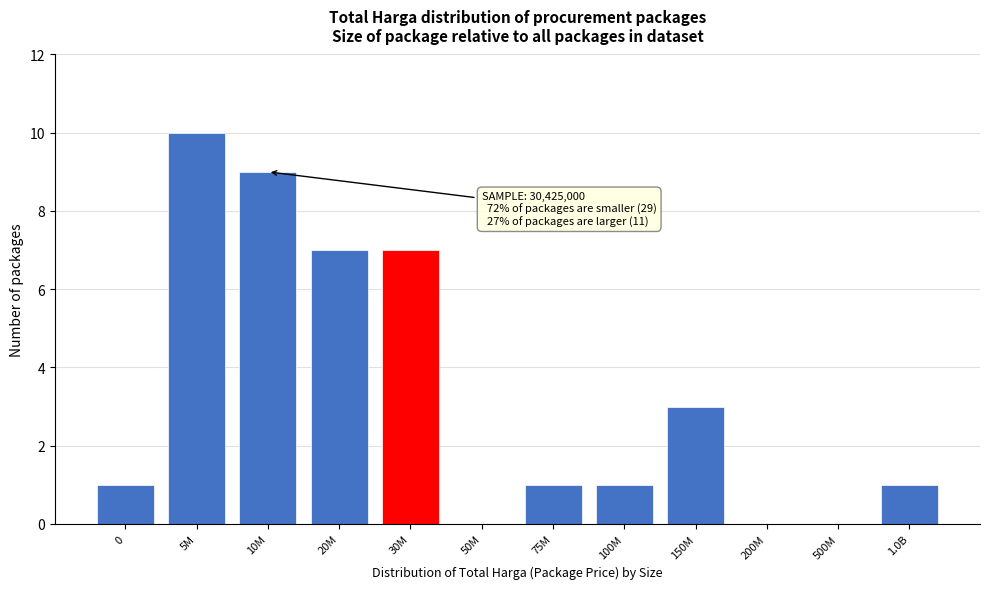

Reading left to right, list all the values displayed in this chart.

0=1	5M=10	10M=9	20M=7	30M=7	50M=0	75M=1	100M=1	150M=3	200M=0	500M=0	1.0B=1